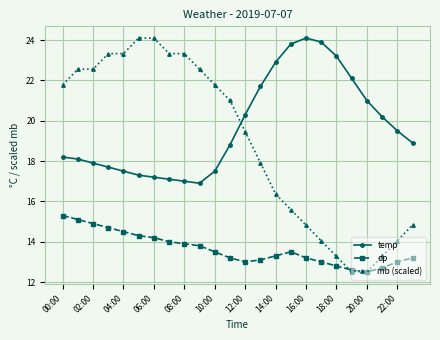

After their last crossing, which series has the higher values: temp or mb (scaled)?

temp